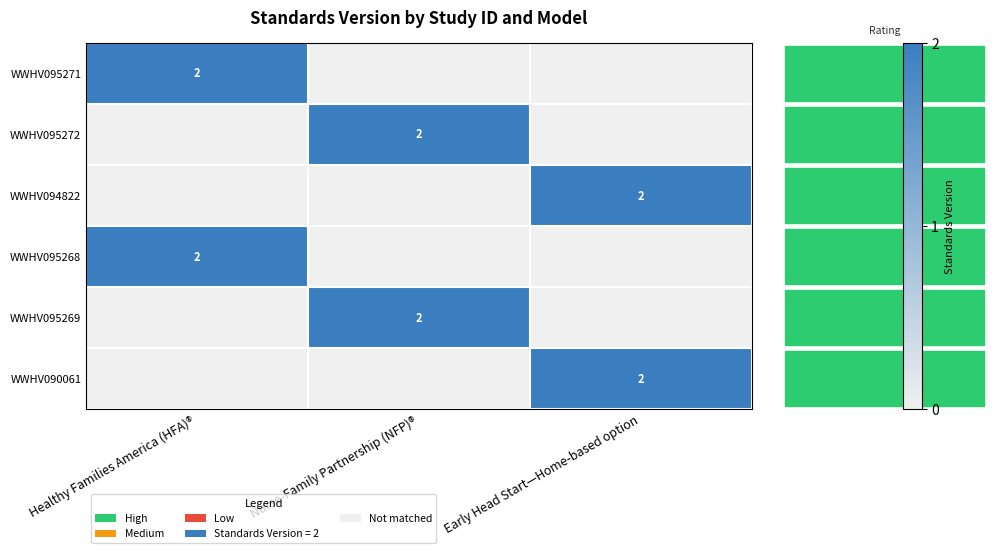

At which category is the sum across all series the highest?

Healthy Families America (HFA)®